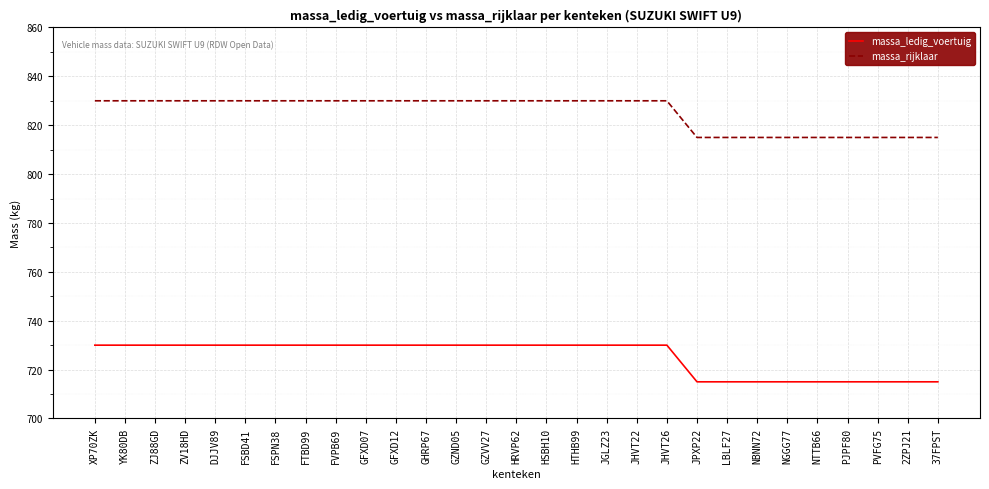

Which series has the largest total across all categories?

massa_rijklaar